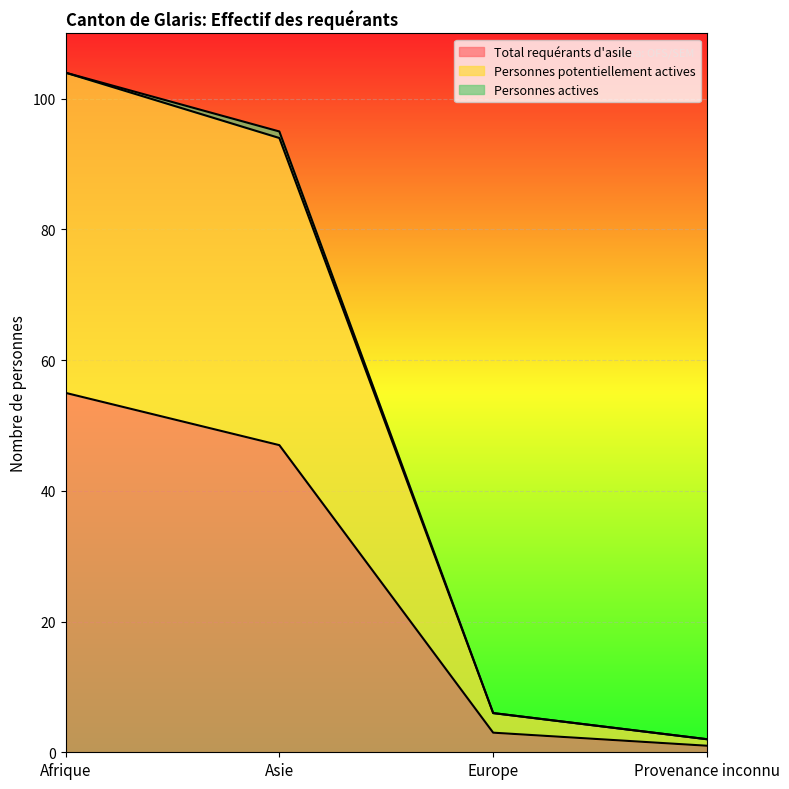

At which label does Personnes potentiellement actives first exceed 95?

Afrique